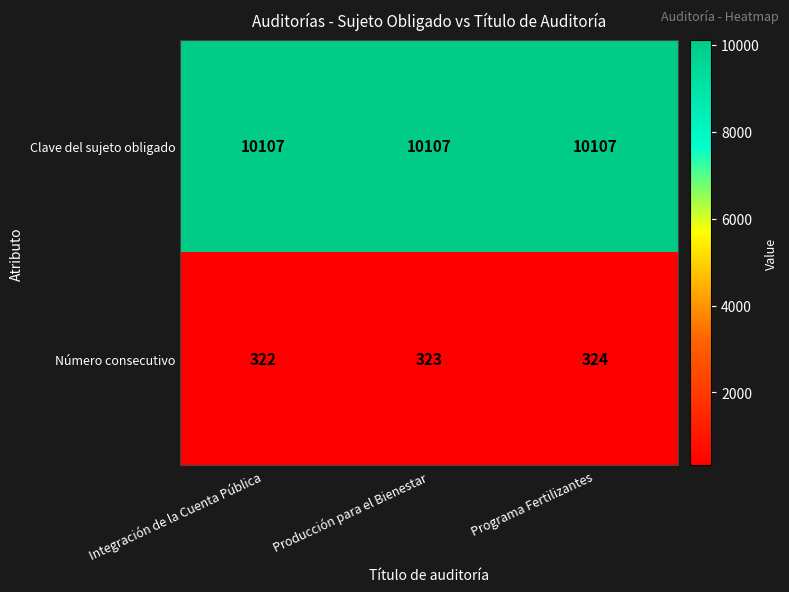

Count the number of data series in this chart.

2